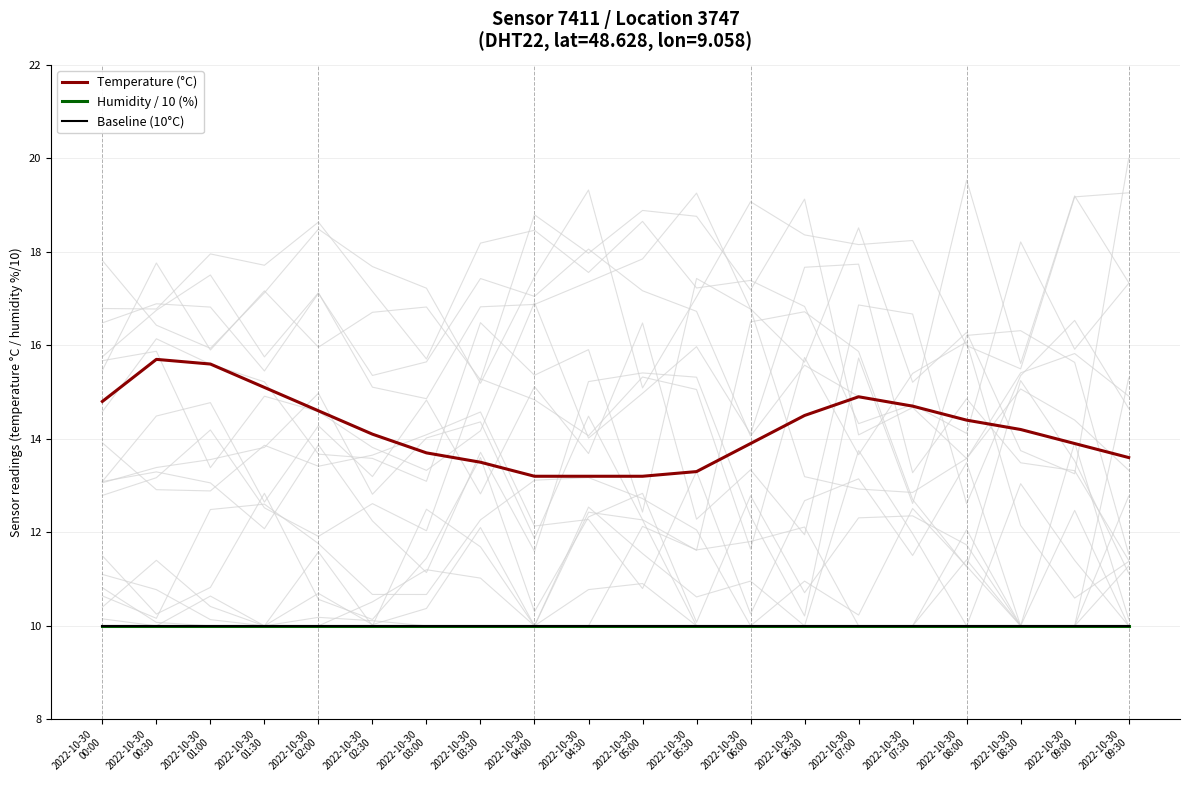

Reading left to right, transcribe all the data shown in this chart.

Temperature (°C): 14.8	15.7	15.6	15.1	14.6	14.1	13.7	13.5	13.2	13.2	13.2	13.3	13.9	14.5	14.9	14.7	14.4	14.2	13.9	13.6
Humidity / 10 (%): 10.0	10.0	10.0	10.0	10.0	10.0	10.0	10.0	10.0	10.0	10.0	10.0	10.0	10.0	10.0	10.0	10.0	10.0	10.0	10.0
Baseline (10°C): 10.0	10.0	10.0	10.0	10.0	10.0	10.0	10.0	10.0	10.0	10.0	10.0	10.0	10.0	10.0	10.0	10.0	10.0	10.0	10.0